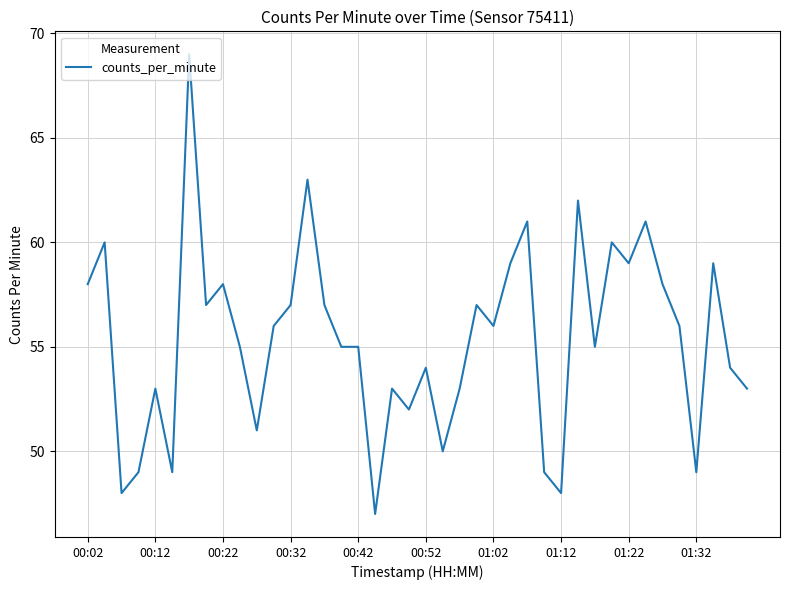

What is the smallest value displayed?

47